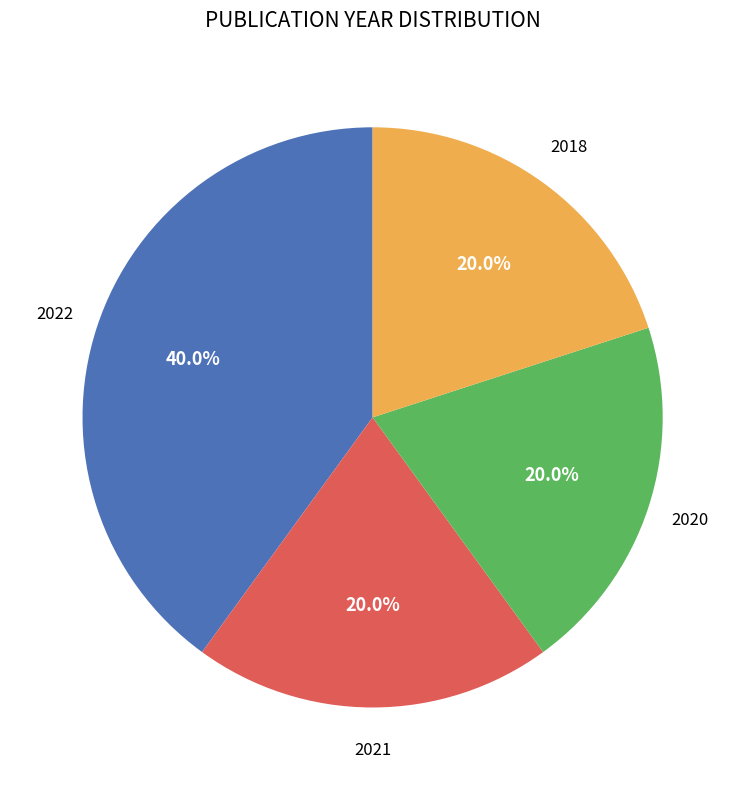

Does any single category account for the majority?

No